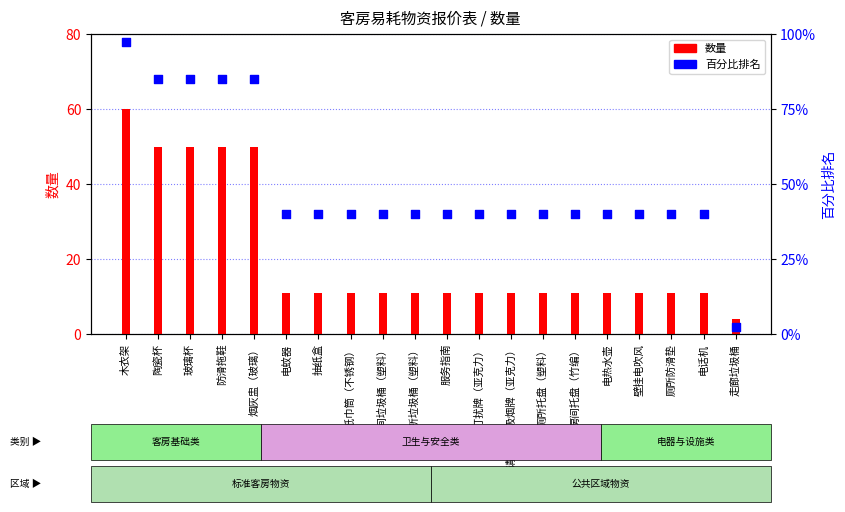

What are all the series names shown in the legend?

数量, 百分比排名